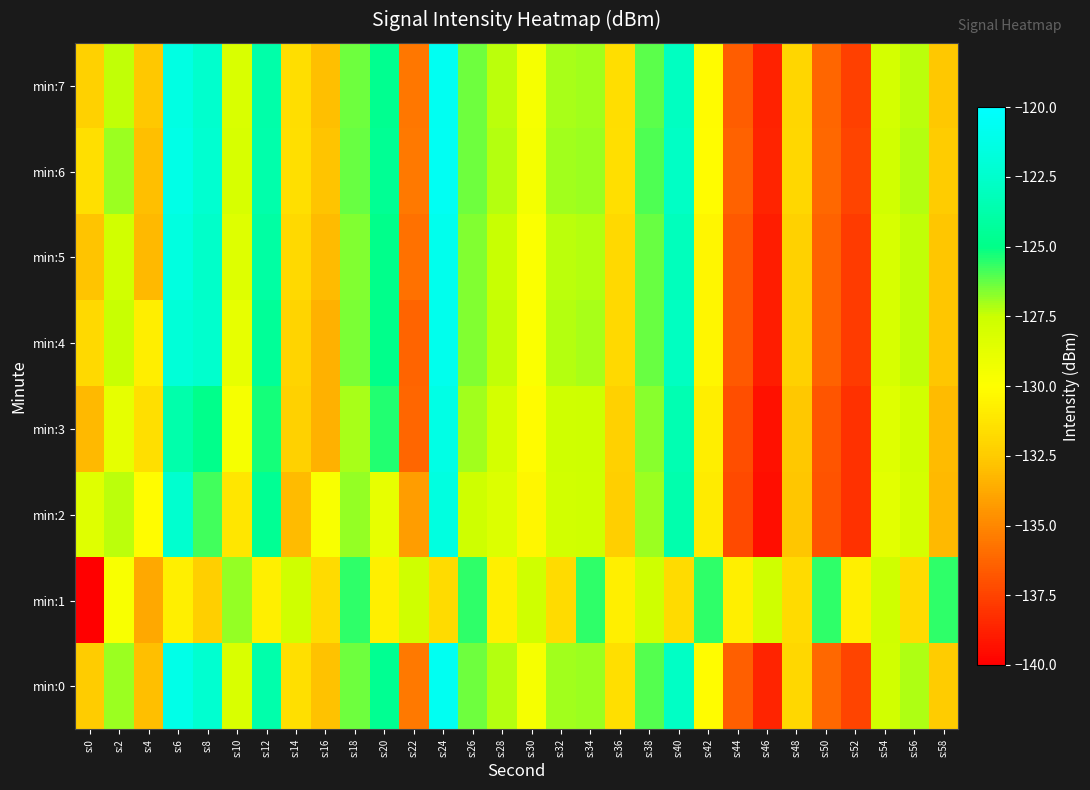

Reading right to left, transcribe all the data shown in this chart.

min:0: s:58=-132.5	s:56=-127.2	s:54=-127.8	s:52=-137.5	s:50=-136.1	s:48=-131.9	s:46=-138.6	s:44=-136.4	s:42=-130.1	s:40=-122.8	s:38=-126.0	s:36=-131.5	s:34=-126.9	s:32=-127.0	s:30=-129.5	s:28=-127.2	s:26=-126.4	s:24=-120.6	s:22=-135.5	s:20=-124.6	s:18=-126.3	s:16=-132.8	s:14=-131.5	s:12=-123.7	s:10=-128.1	s:8=-122.3	s:6=-121.2	s:4=-132.9	s:2=-126.9	s:0=-132.5
min:1: s:58=-125.6	s:56=-131.8	s:54=-127.7	s:52=-130.8	s:50=-125.6	s:48=-131.8	s:46=-127.7	s:44=-130.8	s:42=-125.6	s:40=-131.8	s:38=-127.7	s:36=-130.8	s:34=-125.6	s:32=-131.8	s:30=-127.7	s:28=-130.8	s:26=-125.6	s:24=-131.8	s:22=-127.7	s:20=-130.8	s:18=-125.6	s:16=-131.8	s:14=-127.7	s:12=-130.8	s:10=-126.8	s:8=-132.3	s:6=-130.8	s:4=-133.8	s:2=-129.7	s:0=-140.2
min:2: s:58=-133.2	s:56=-127.9	s:54=-128.6	s:52=-138.2	s:50=-136.9	s:48=-132.7	s:46=-139.4	s:44=-137.2	s:42=-131.0	s:40=-123.6	s:38=-126.9	s:36=-132.3	s:34=-127.7	s:32=-127.8	s:30=-130.4	s:28=-128.3	s:26=-127.6	s:24=-121.5	s:22=-134.2	s:20=-128.9	s:18=-126.8	s:16=-129.7	s:14=-133.1	s:12=-124.6	s:10=-131.2	s:8=-125.8	s:6=-122.4	s:4=-130.1	s:2=-127.3	s:0=-128.5
min:3: s:58=-133.1	s:56=-127.8	s:54=-128.5	s:52=-138.2	s:50=-136.8	s:48=-132.6	s:46=-139.3	s:44=-137.1	s:42=-130.8	s:40=-123.5	s:38=-126.7	s:36=-132.2	s:34=-127.6	s:32=-127.7	s:30=-130.2	s:28=-127.9	s:26=-127.0	s:24=-121.3	s:22=-136.2	s:20=-125.4	s:18=-127.1	s:16=-133.5	s:14=-132.2	s:12=-125.3	s:10=-129.6	s:8=-124.9	s:6=-123.7	s:4=-131.5	s:2=-128.8	s:0=-133.2
min:4: s:58=-132.7	s:56=-127.4	s:54=-128.1	s:52=-137.8	s:50=-136.4	s:48=-132.2	s:46=-138.9	s:44=-136.7	s:42=-130.4	s:40=-122.9	s:38=-126.3	s:36=-131.8	s:34=-127.1	s:32=-127.2	s:30=-129.8	s:28=-127.4	s:26=-126.6	s:24=-120.9	s:22=-136.3	s:20=-124.9	s:18=-126.5	s:16=-133.5	s:14=-132.1	s:12=-124.4	s:10=-128.9	s:8=-122.5	s:6=-121.9	s:4=-130.8	s:2=-127.5	s:0=-131.8
min:5: s:58=-132.7	s:56=-127.4	s:54=-128.1	s:52=-137.8	s:50=-136.4	s:48=-132.2	s:46=-138.9	s:44=-136.7	s:42=-130.4	s:40=-123.1	s:38=-126.3	s:36=-131.8	s:34=-127.2	s:32=-127.3	s:30=-129.8	s:28=-127.5	s:26=-126.6	s:24=-120.9	s:22=-135.8	s:20=-124.9	s:18=-126.6	s:16=-133.1	s:14=-131.8	s:12=-124.0	s:10=-128.4	s:8=-122.6	s:6=-121.5	s:4=-133.2	s:2=-127.8	s:0=-132.8
min:6: s:58=-132.5	s:56=-127.2	s:54=-127.8	s:52=-137.5	s:50=-136.1	s:48=-131.9	s:46=-138.6	s:44=-136.4	s:42=-130.1	s:40=-122.8	s:38=-126.0	s:36=-131.5	s:34=-126.9	s:32=-127.0	s:30=-129.5	s:28=-127.2	s:26=-126.4	s:24=-120.6	s:22=-135.5	s:20=-124.6	s:18=-126.3	s:16=-132.8	s:14=-131.5	s:12=-123.7	s:10=-128.1	s:8=-122.3	s:6=-121.2	s:4=-132.9	s:2=-126.9	s:0=-131.5
min:7: s:58=-132.6	s:56=-127.3	s:54=-127.9	s:52=-137.6	s:50=-136.2	s:48=-132.0	s:46=-138.7	s:44=-136.5	s:42=-130.2	s:40=-122.9	s:38=-126.1	s:36=-131.6	s:34=-127.0	s:32=-127.1	s:30=-129.6	s:28=-127.3	s:26=-126.4	s:24=-120.7	s:22=-135.6	s:20=-124.7	s:18=-126.4	s:16=-132.9	s:14=-131.6	s:12=-123.8	s:10=-128.2	s:8=-122.5	s:6=-121.4	s:4=-132.6	s:2=-127.4	s:0=-132.2